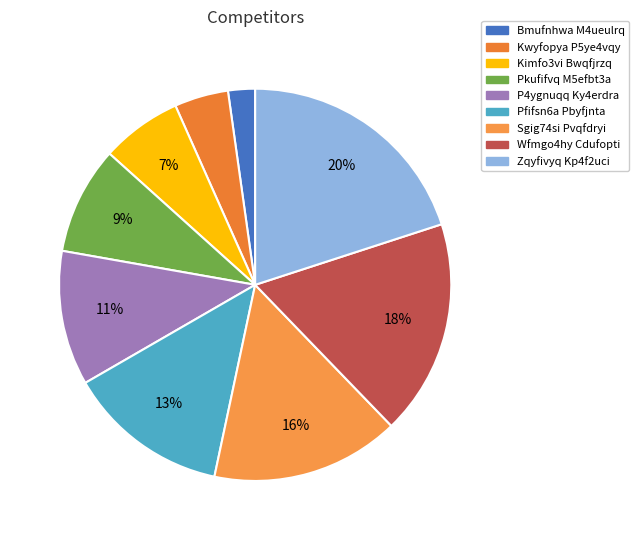

What percentage do Pkufifvq M5efbt3a and Zqyfivyq Kp4f2uci together represent?

28.9%